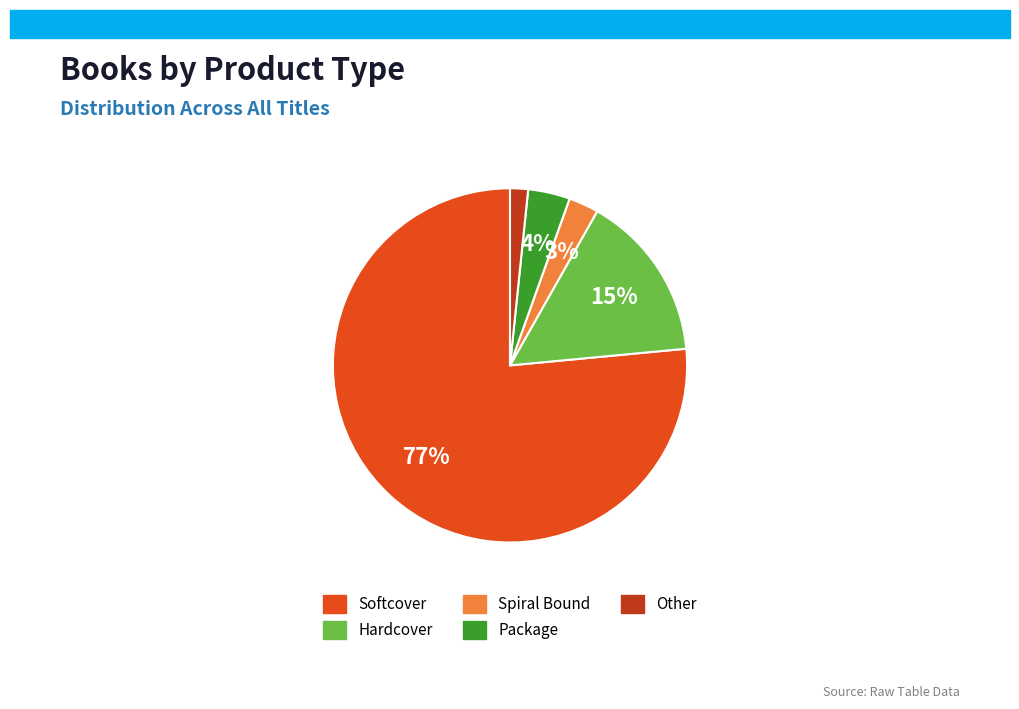

Which has a higher value, Spiral Bound or Hardcover?

Hardcover